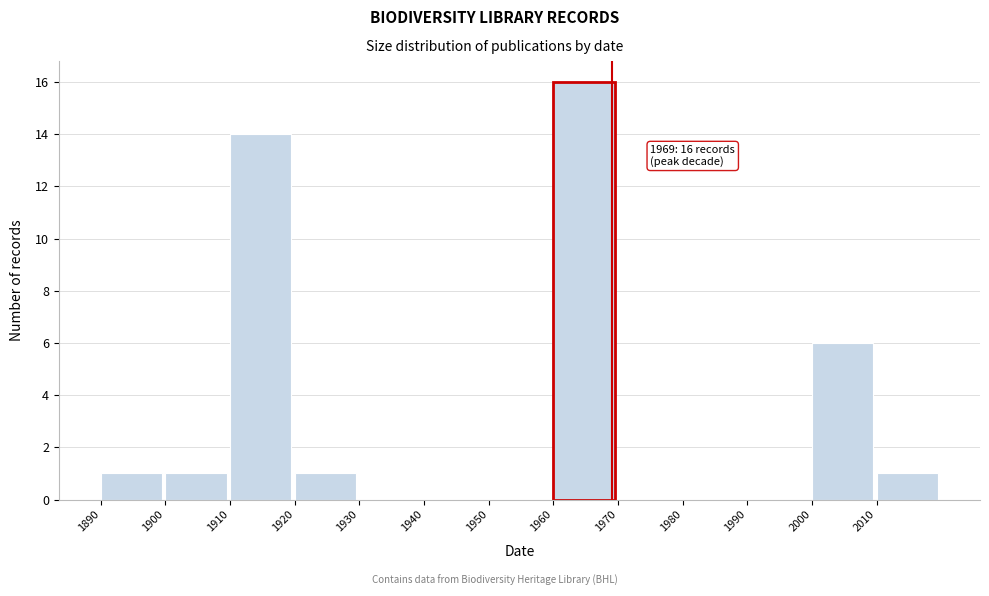

Over which range of the x-axis is the bar tallest?

1960 to 1970